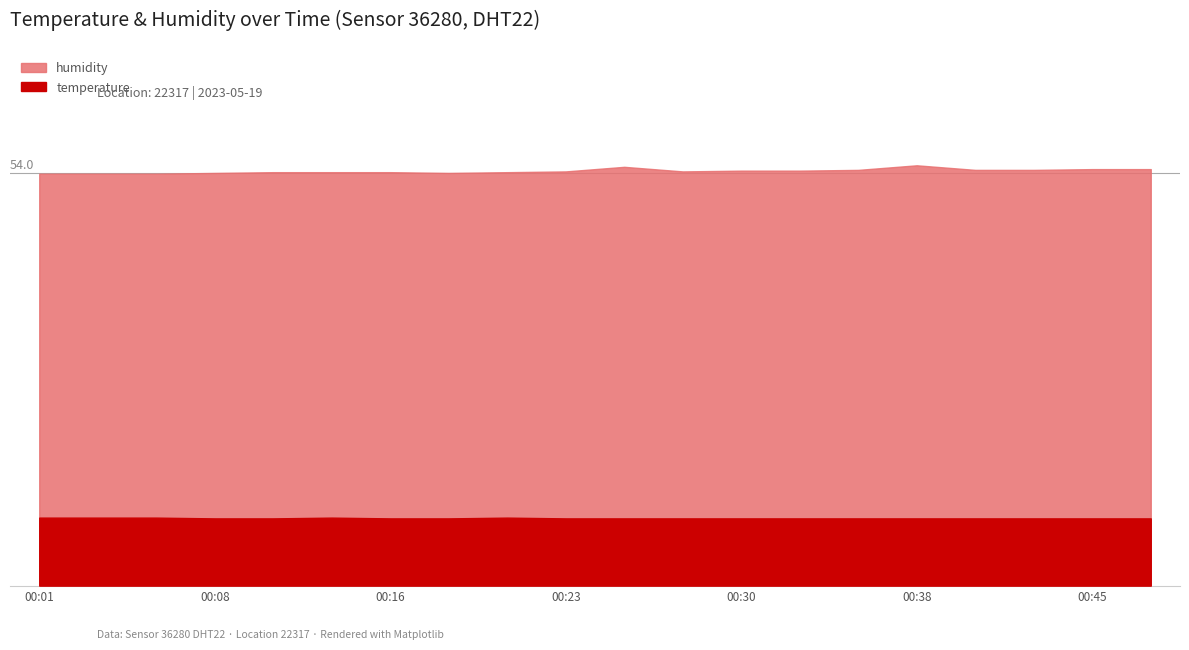

Rank the categories by value from lowest to highest.

00:08, 00:11, 00:16, 00:18, 00:23, 00:25, 00:28, 00:30, 00:33, 00:35, 00:38, 00:40, 00:43, 00:45, 00:47, 00:01, 00:03, 00:06, 00:13, 00:21